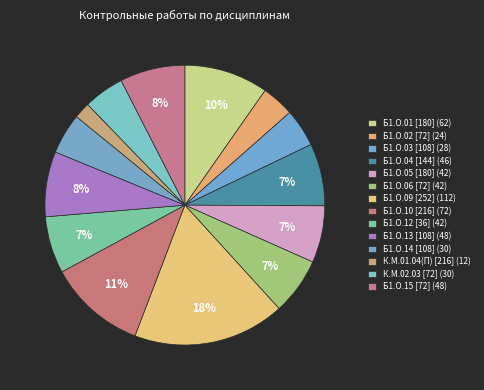

What percentage do Б1.О.02 [72] and Б1.О.06 [72] together represent?

10.3%